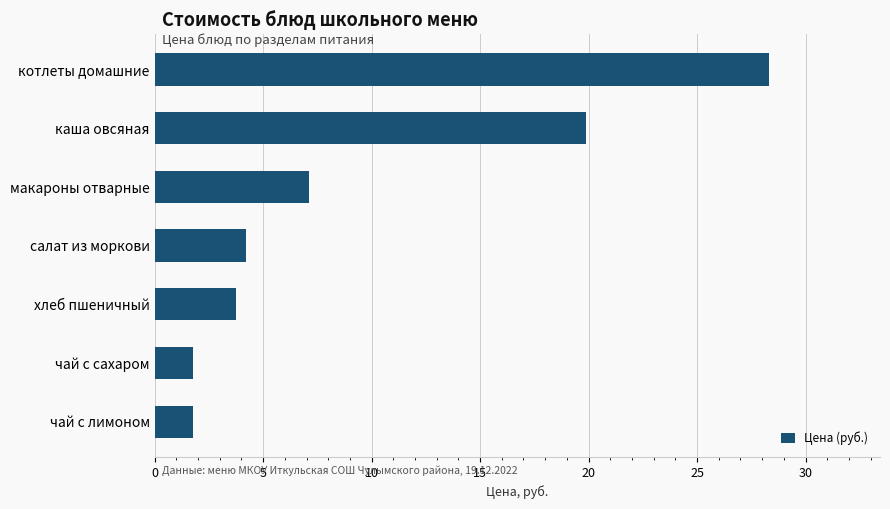

Does the chart contain any negative values?

No